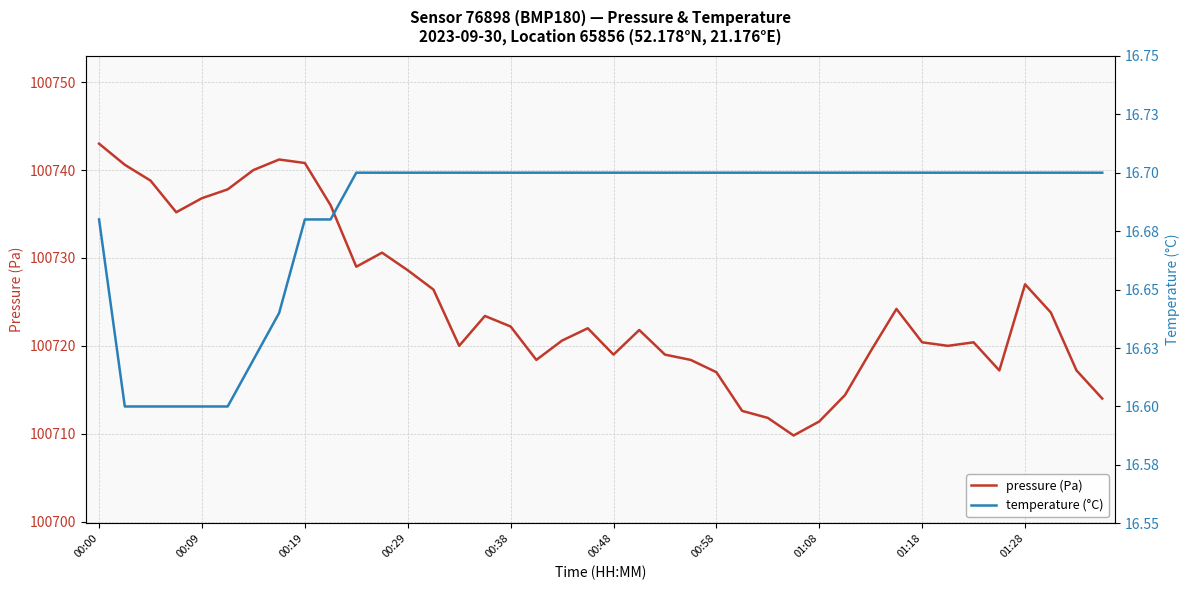

Reading left to right, what are all the values shown in this chart?

pressure (Pa): 100743.0	100740.6	100738.8	100735.2	100736.8	100737.8	100740.0	100741.2	100740.8	100736.0	100729.0	100730.6	100728.6	100726.4	100720.0	100723.4	100722.2	100718.4	100720.6	100722.0	100719.0	100721.8	100719.0	100718.4	100717.0	100712.6	100711.8	100709.8	100711.4	100714.4	100719.4	100724.2	100720.4	100720.0	100720.4	100717.2	100727.0	100723.8	100717.2	100714.0
temperature (°C): 16.7	16.6	16.6	16.6	16.6	16.6	16.6	16.6	16.7	16.7	16.7	16.7	16.7	16.7	16.7	16.7	16.7	16.7	16.7	16.7	16.7	16.7	16.7	16.7	16.7	16.7	16.7	16.7	16.7	16.7	16.7	16.7	16.7	16.7	16.7	16.7	16.7	16.7	16.7	16.7